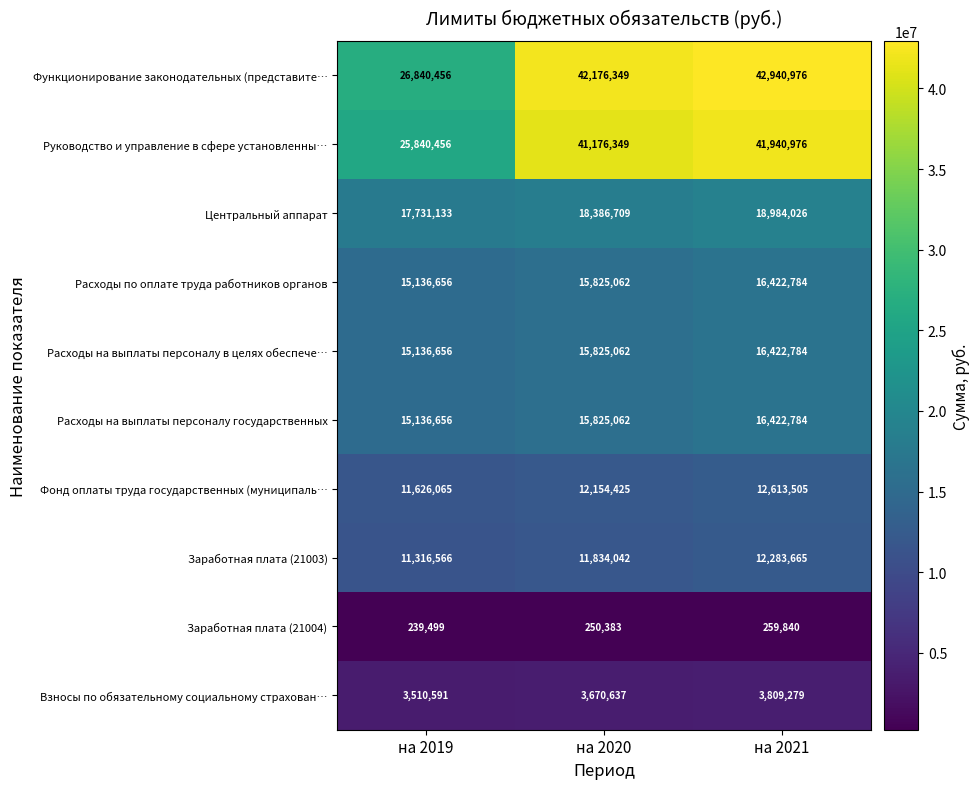

At how many categories does at least one series exceed 6363894?

3